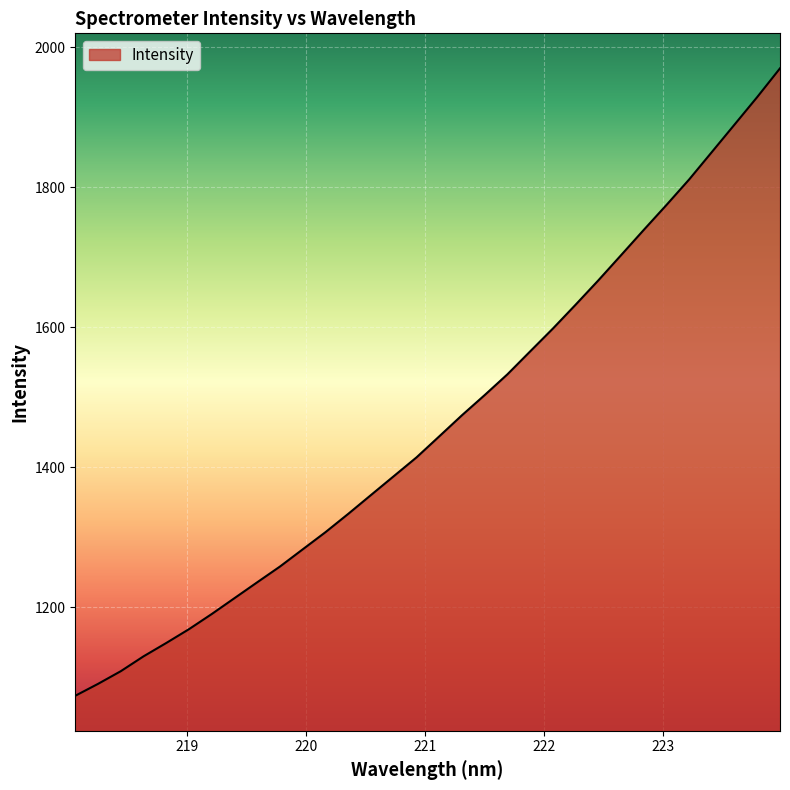

What is the greatest value displayed?

1970.0